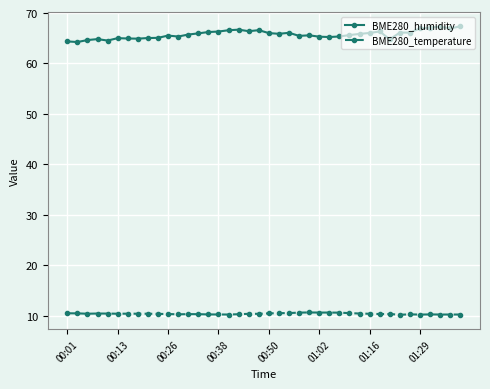

How many lines are shown in the chart?

2